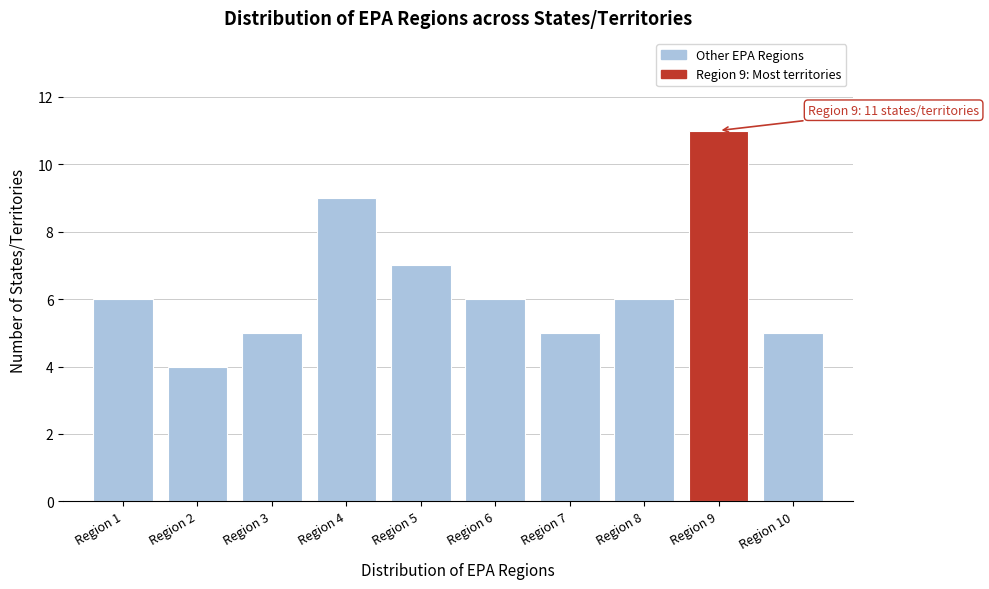

Over which range of the x-axis is the bar tallest?

8.5 to 9.5